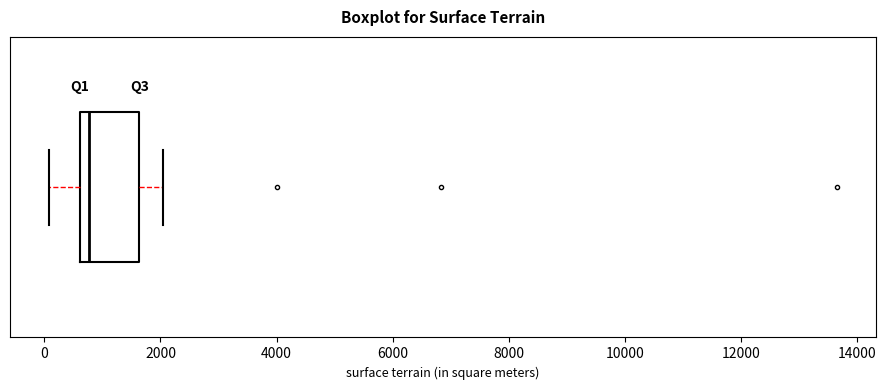

Where does the right whisker of the box end on the x-axis? The values are not printed on the chart, so give them approximately, as read against the axis.

2000